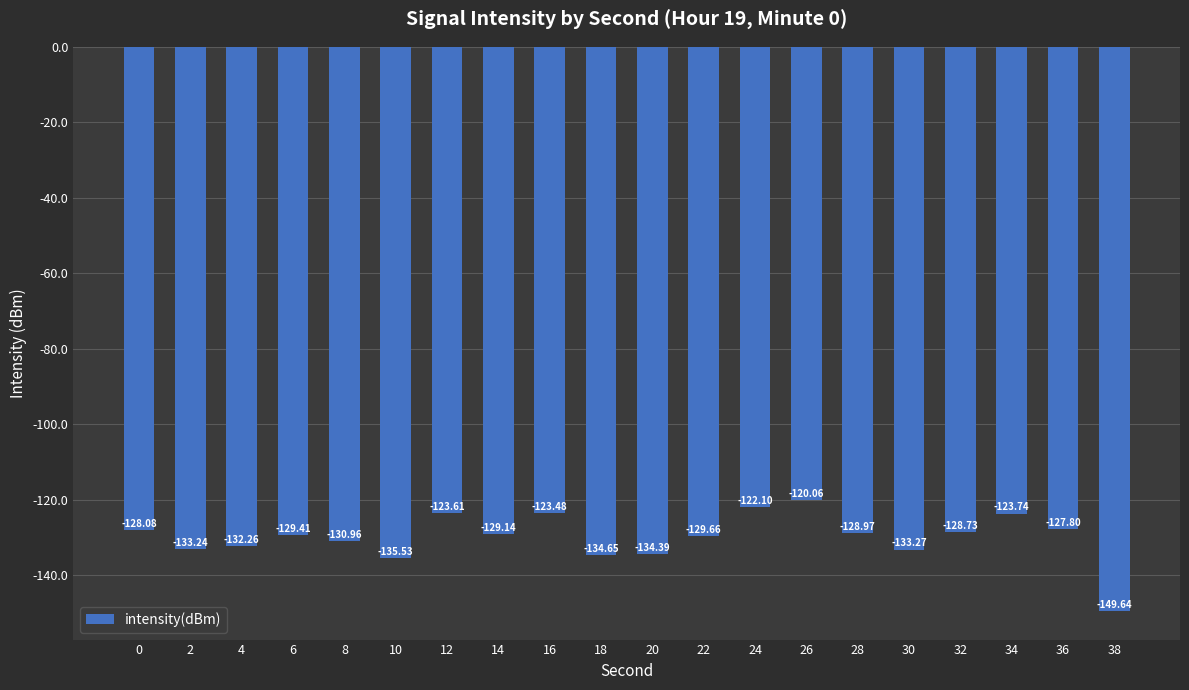

How many bars are there in total?

20